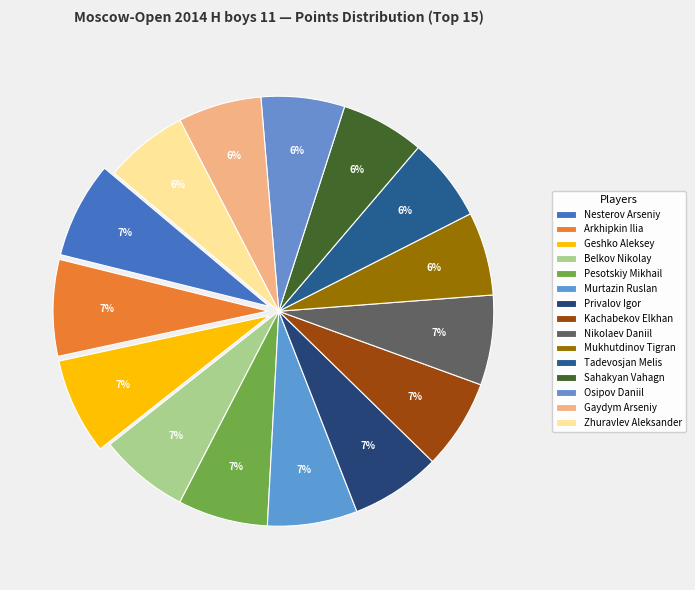

The Belkov Nikolay slice represents 7% of the pie. True or false?

True